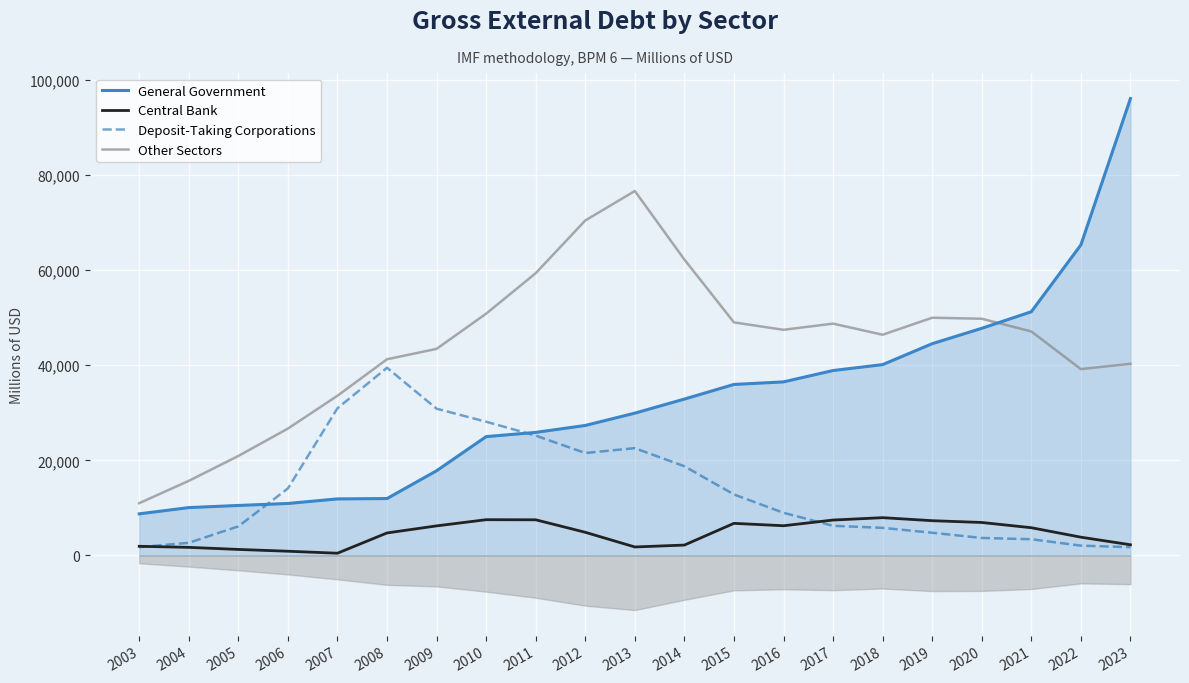

Which label corresponds to the largest value in the chart?

2023